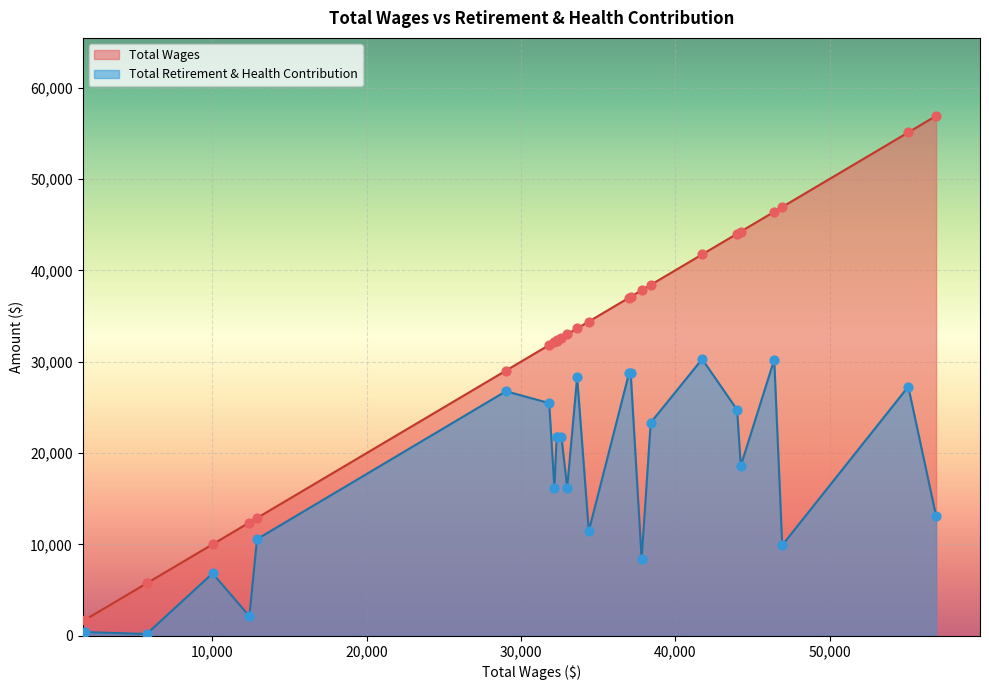

Which series has the largest total across all categories?

Total Wages